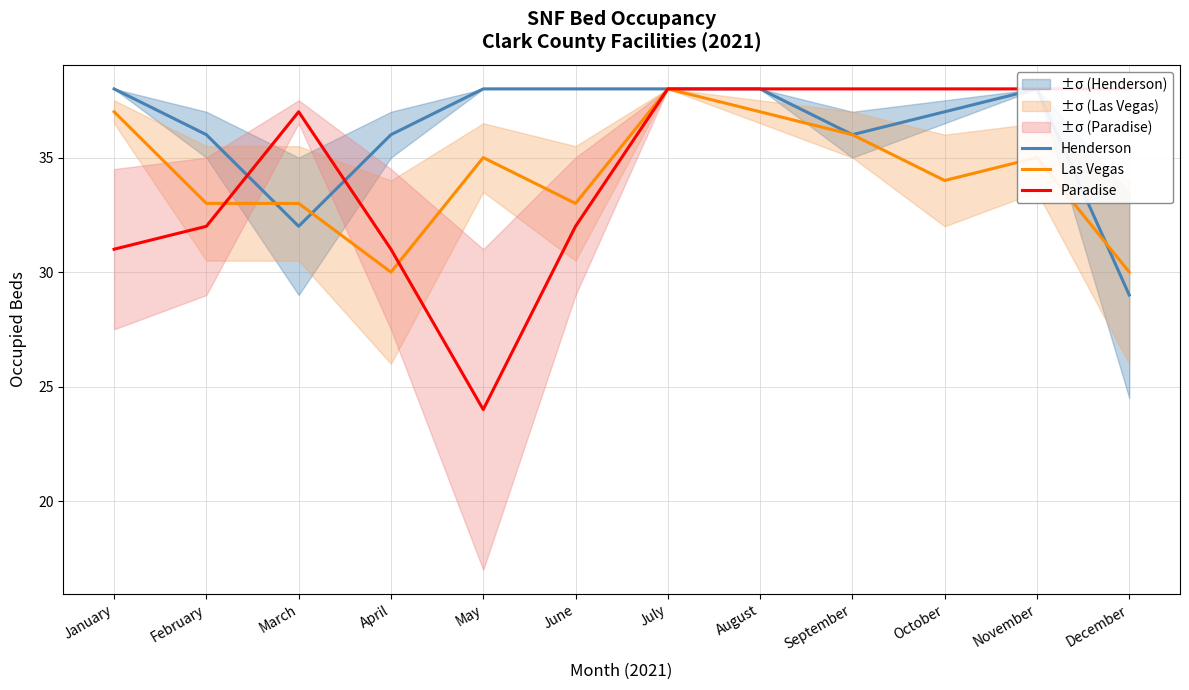

How many categories are shown in the chart?

12